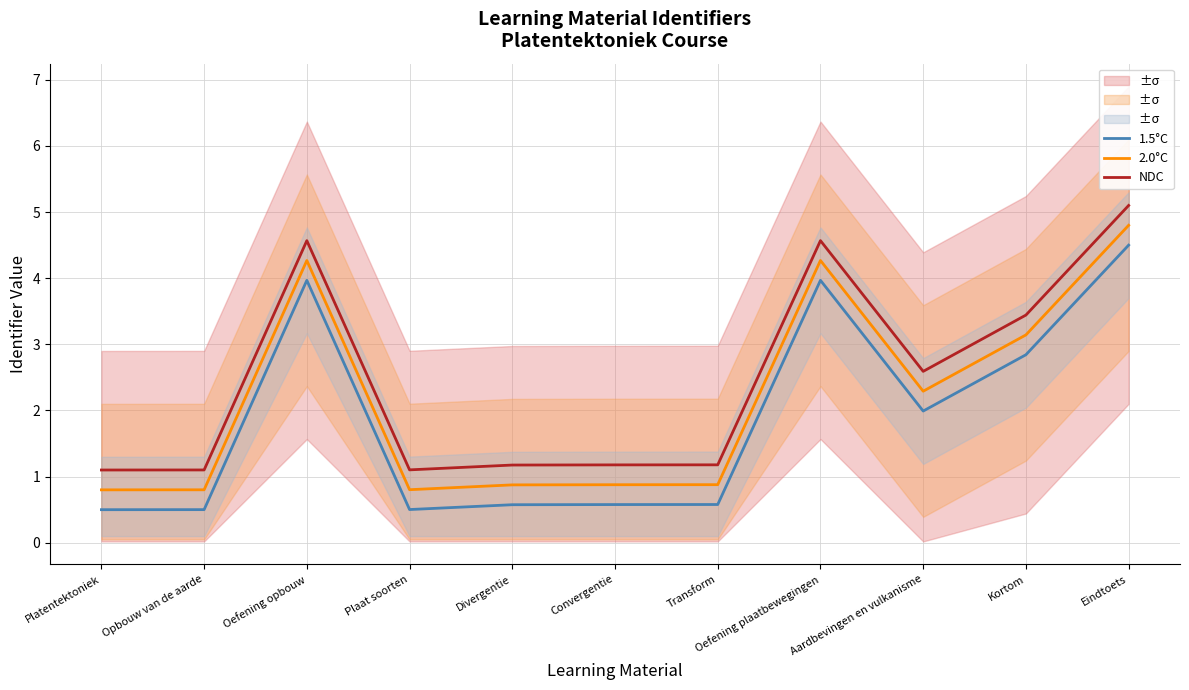

How many lines are shown in the chart?

3